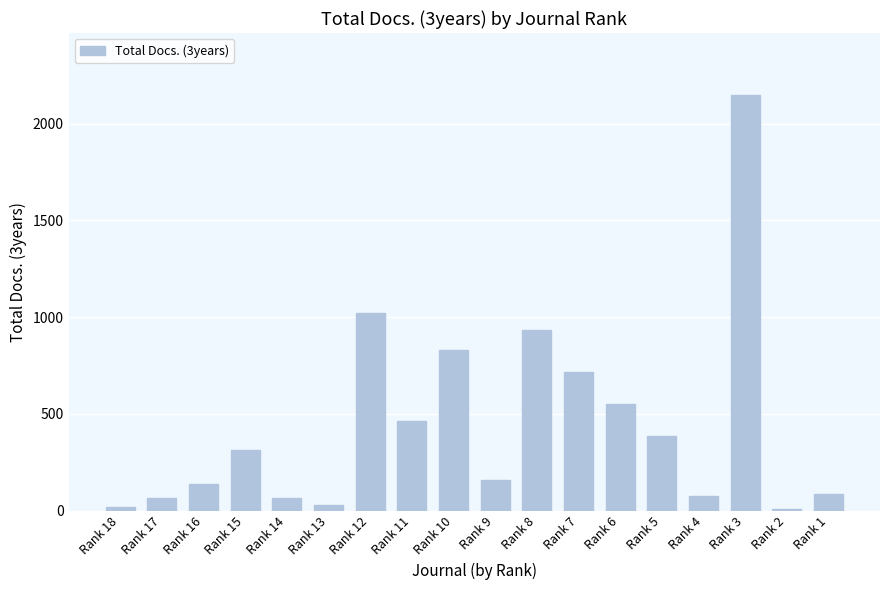

Read the value at Rank 1, to the nearest 10.

90